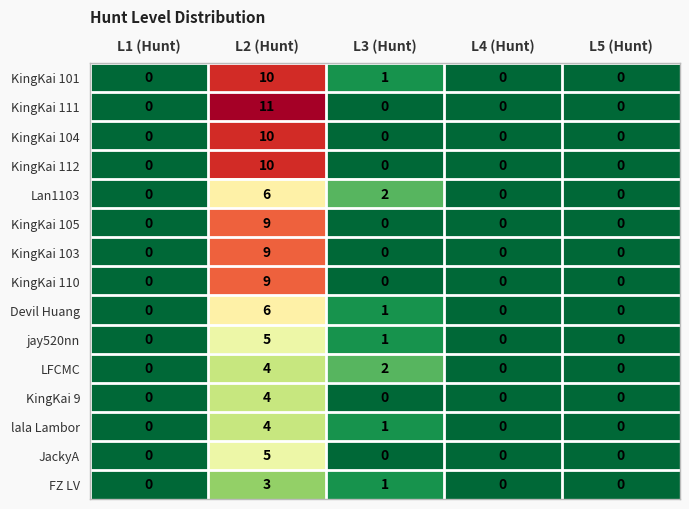

Which series has the widest spread of values?

KingKai 111